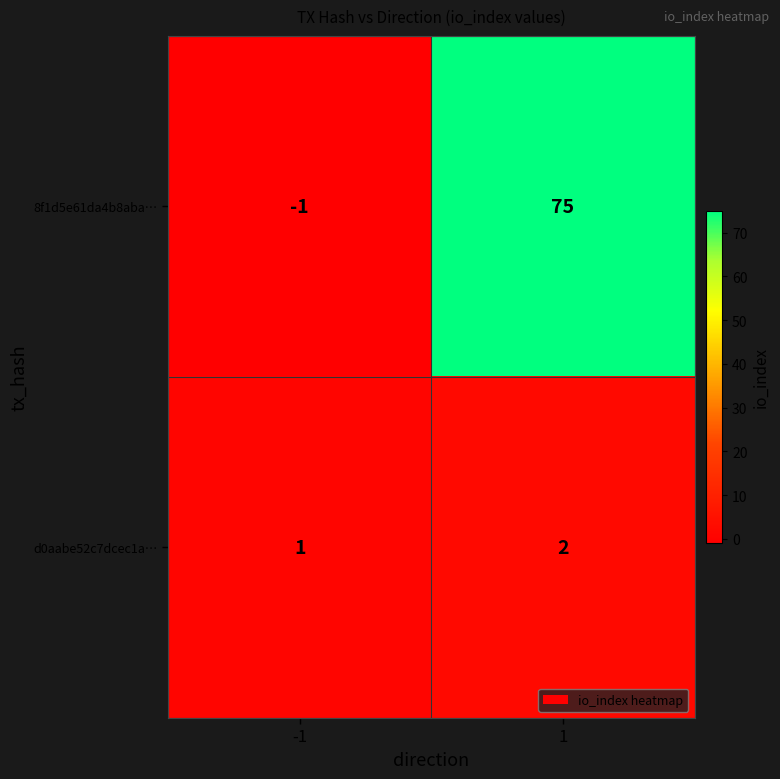

At which category is the sum across all series the highest?

1